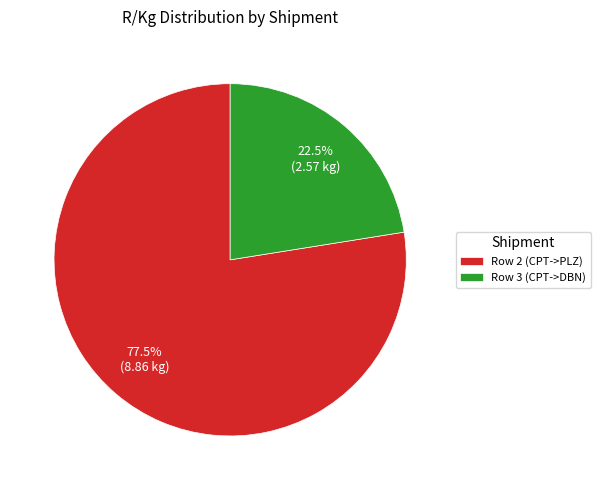

Approximately how many times larger is the value at Row 3 (CPT->DBN) compared to Row 2 (CPT->PLZ)?

0.3